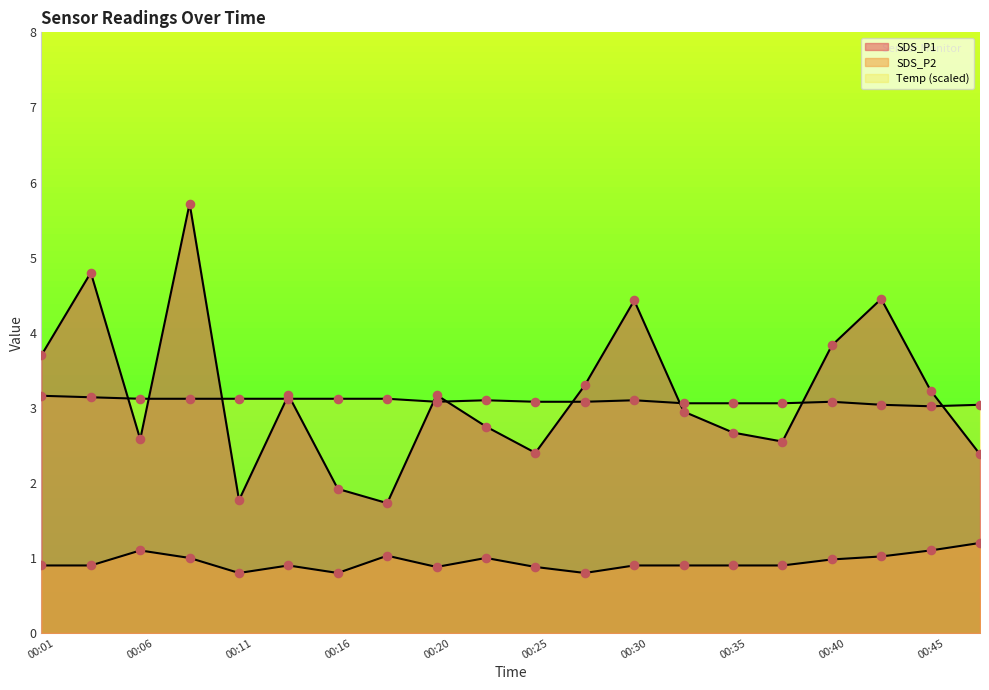

Which series reaches the maximum Y coordinate?

SDS_P1